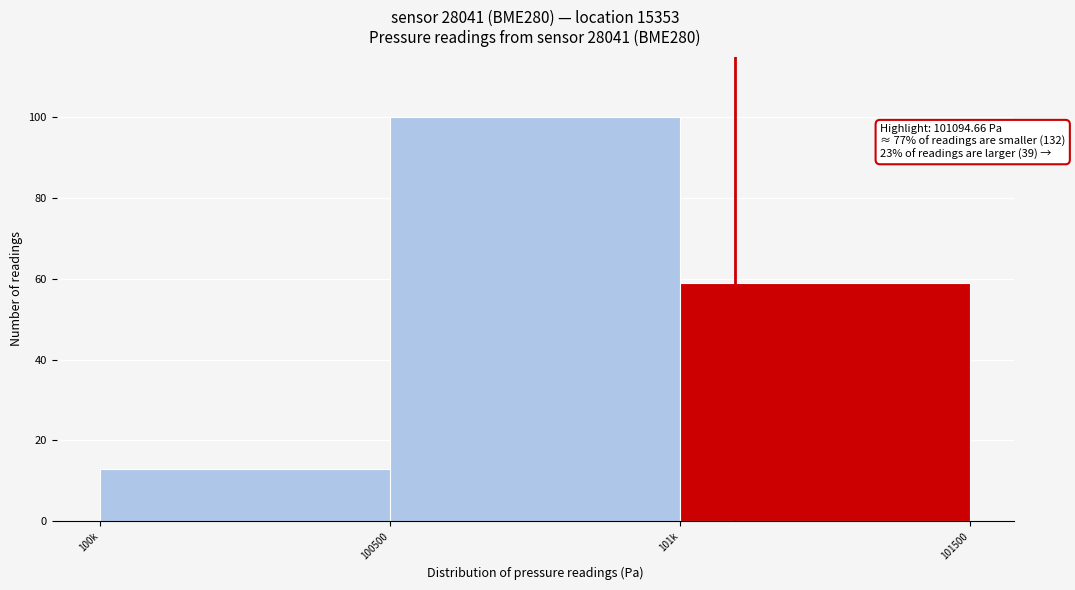

Reading left to right, list all the values displayed in this chart.

100k=13	100500=100	101k=59